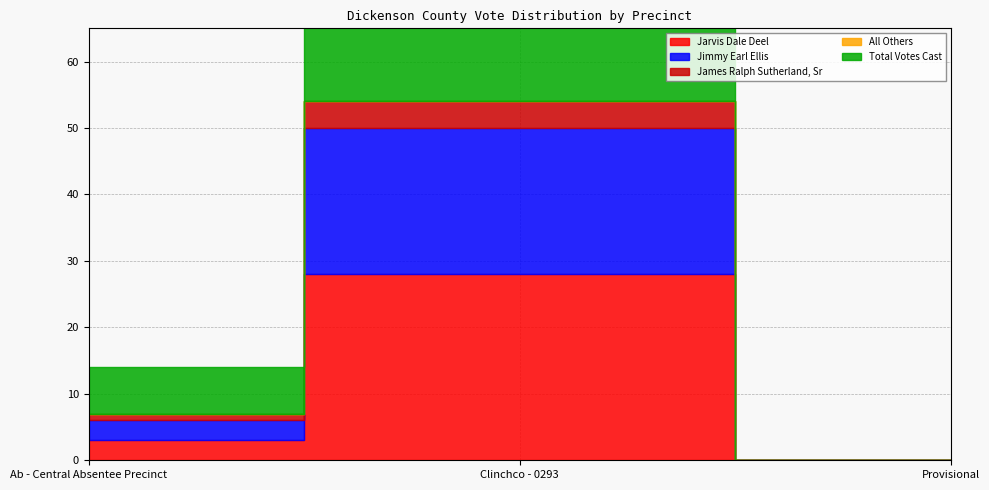

At which label is All Others closest to 0?

Ab - Central Absentee Precinct